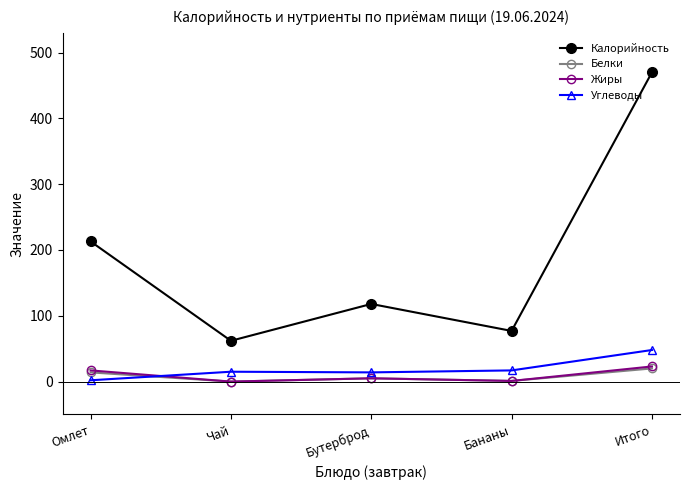

What is the total value across all series at Итого?

561